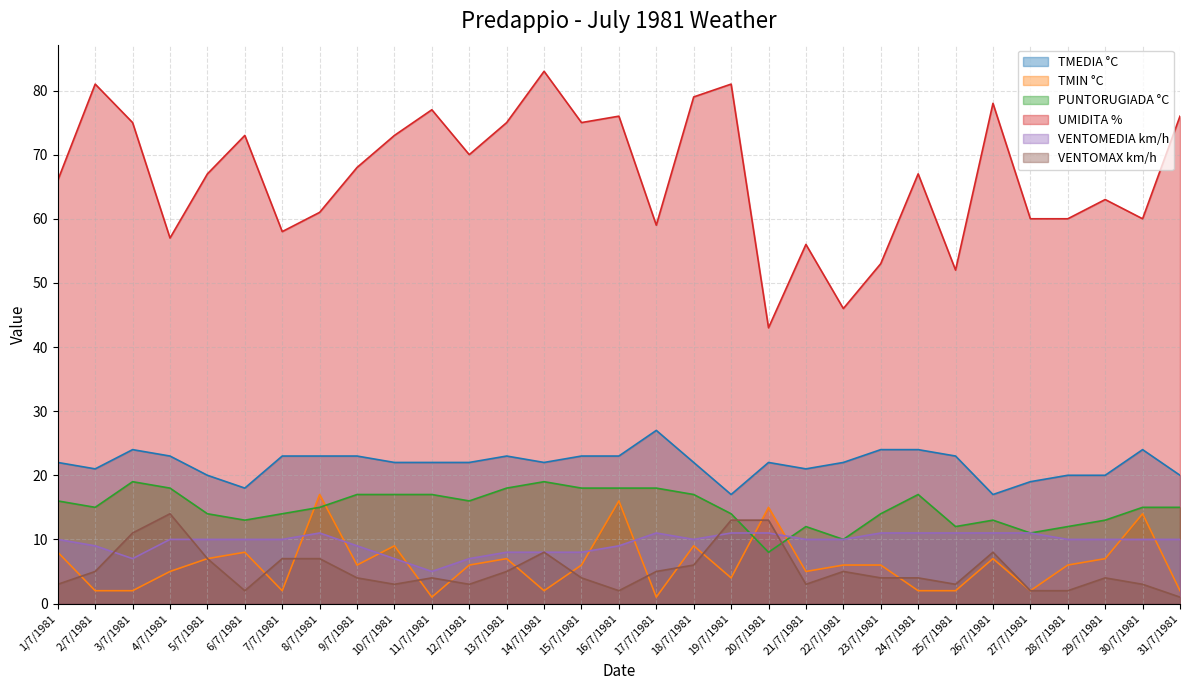

What are all the series names shown in the legend?

TMEDIA °C, TMIN °C, PUNTORUGIADA °C, UMIDITA %, VENTOMEDIA km/h, VENTOMAX km/h